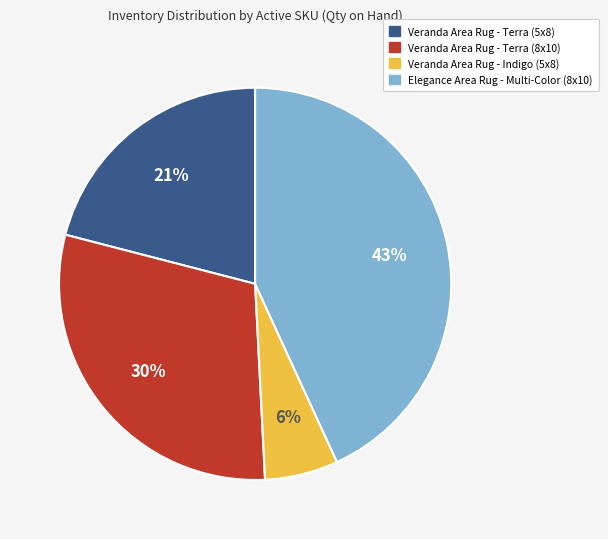

Count the number of slices in the pie.

4